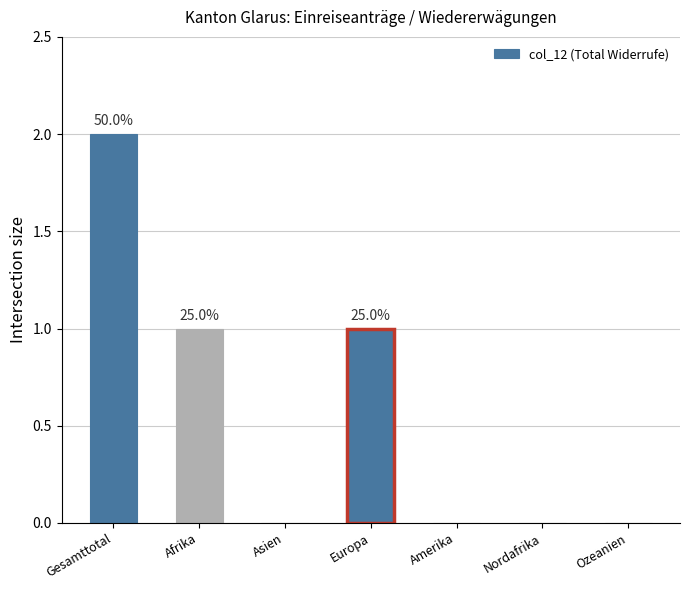

Reading right to left, transcribe all the data shown in this chart.

Ozeanien=0	Nordafrika=0	Amerika=0	Europa=1	Asien=0	Afrika=1	Gesamttotal=2